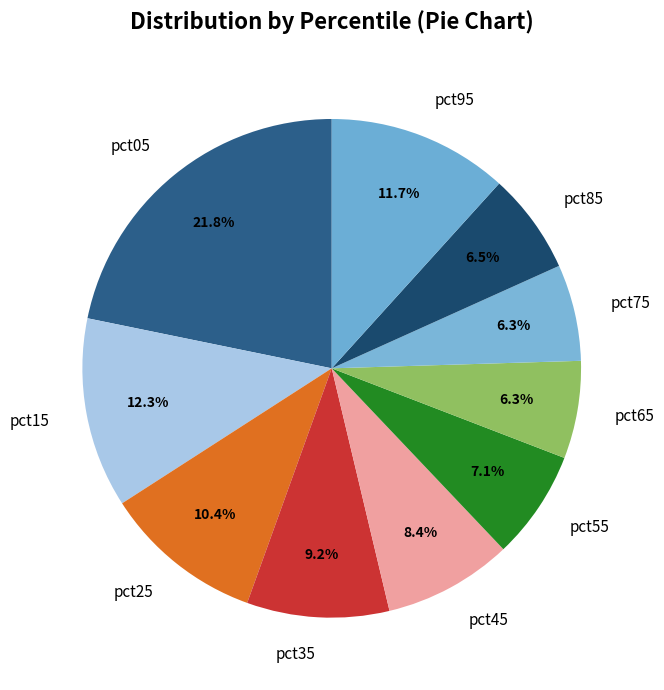

Between pct05 and pct15, which is larger?

pct05